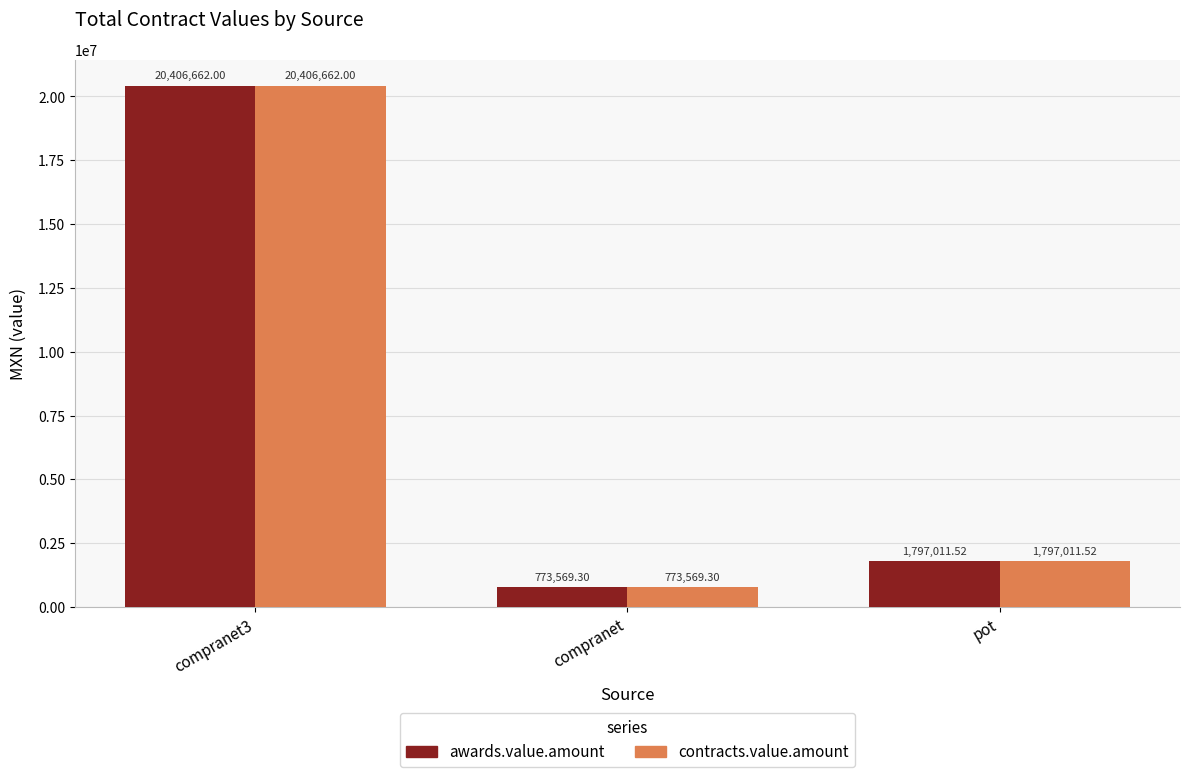

What are all the series names shown in the legend?

awards.value.amount, contracts.value.amount